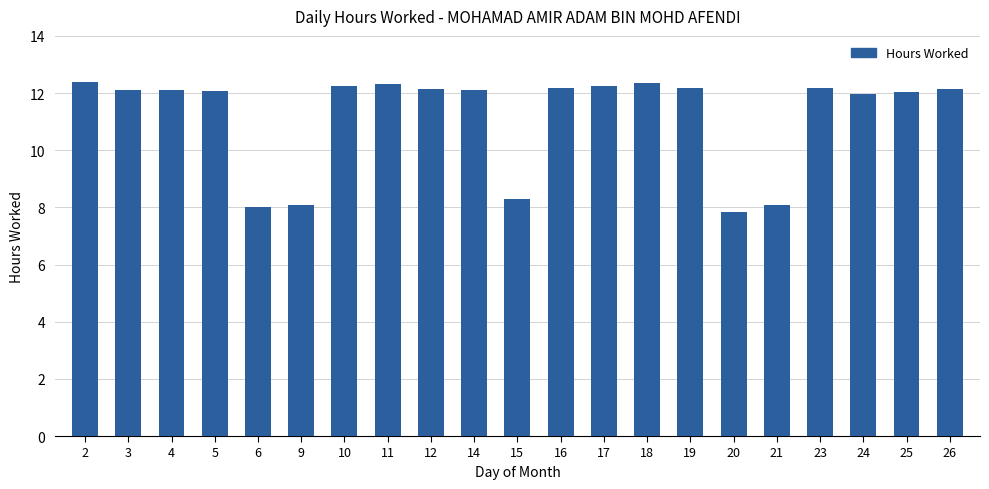

The value at 26 is 17.6. True or false?

False